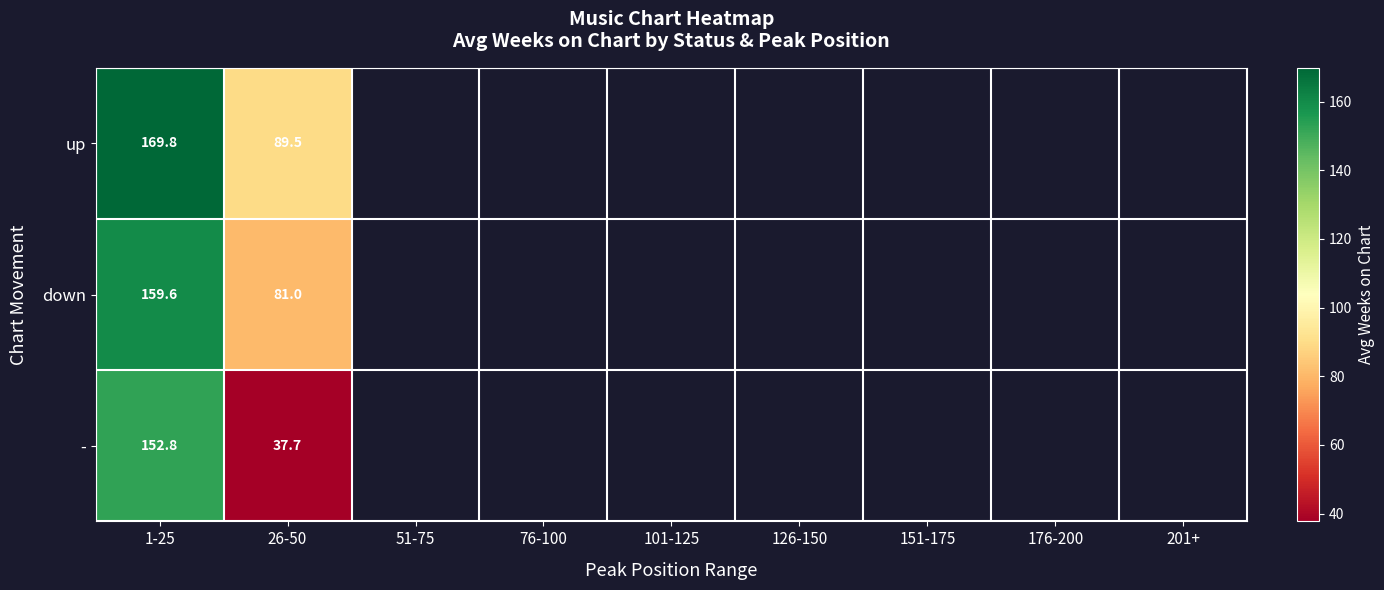

At 26-50, list the series in order from largest to smallest.

up, down, -